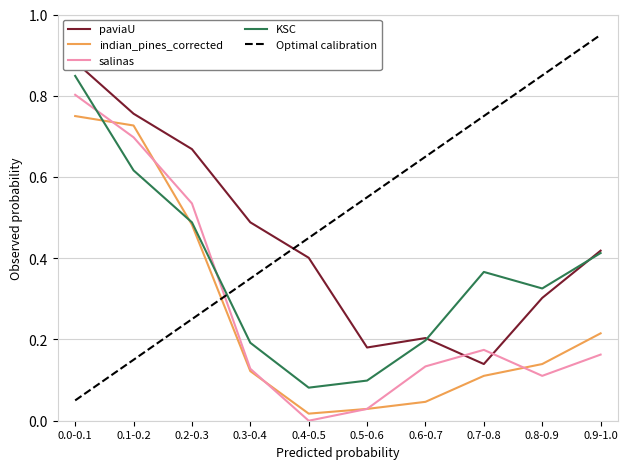

Reading left to right, list all the values displayed in this chart.

paviaU: 0.9	0.8	0.7	0.5	0.4	0.2	0.2	0.1	0.3	0.4
indian_pines_corrected: 0.7	0.7	0.5	0.1	0.0	0.0	0.0	0.1	0.1	0.2
salinas: 0.8	0.7	0.5	0.1	0.0	0.0	0.1	0.2	0.1	0.2
KSC: 0.8	0.6	0.5	0.2	0.1	0.1	0.2	0.4	0.3	0.4
Optimal calibration: 0.1	0.1	0.2	0.3	0.4	0.5	0.7	0.8	0.8	0.9